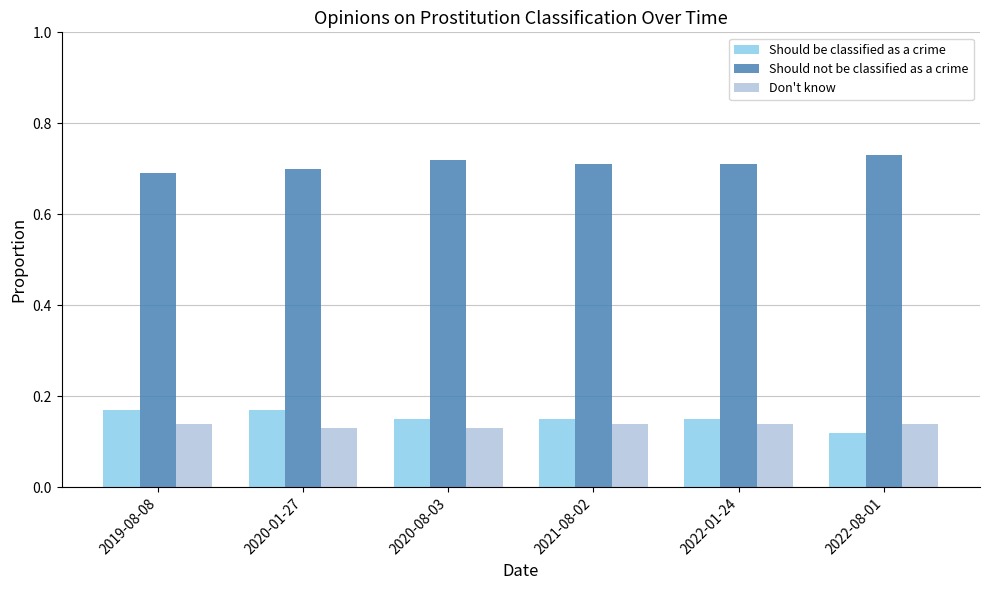

The value of Should be classified as a crime at 2020-01-27 is 0.1. True or false?

False